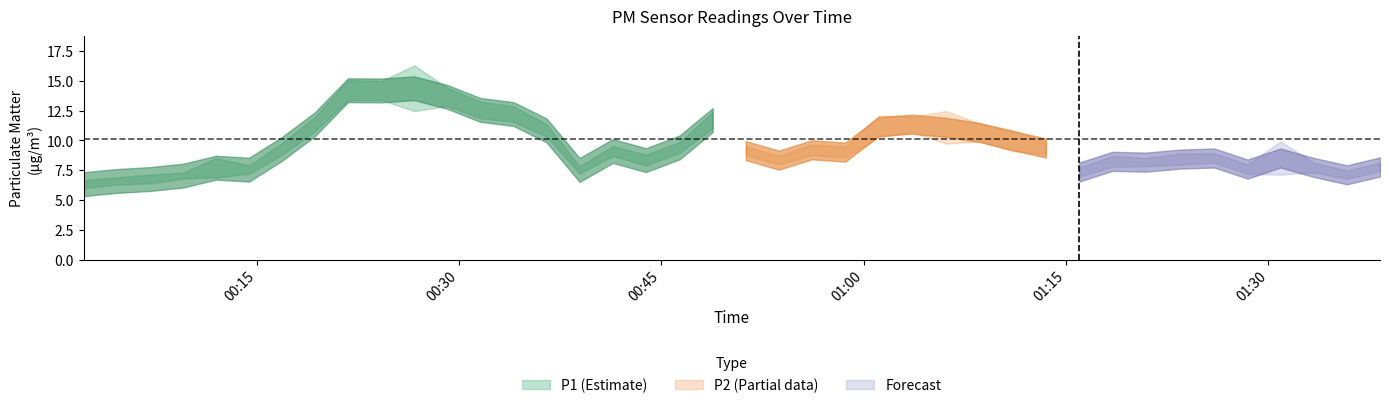

True or false: P1 and P2 cross at least once.

False